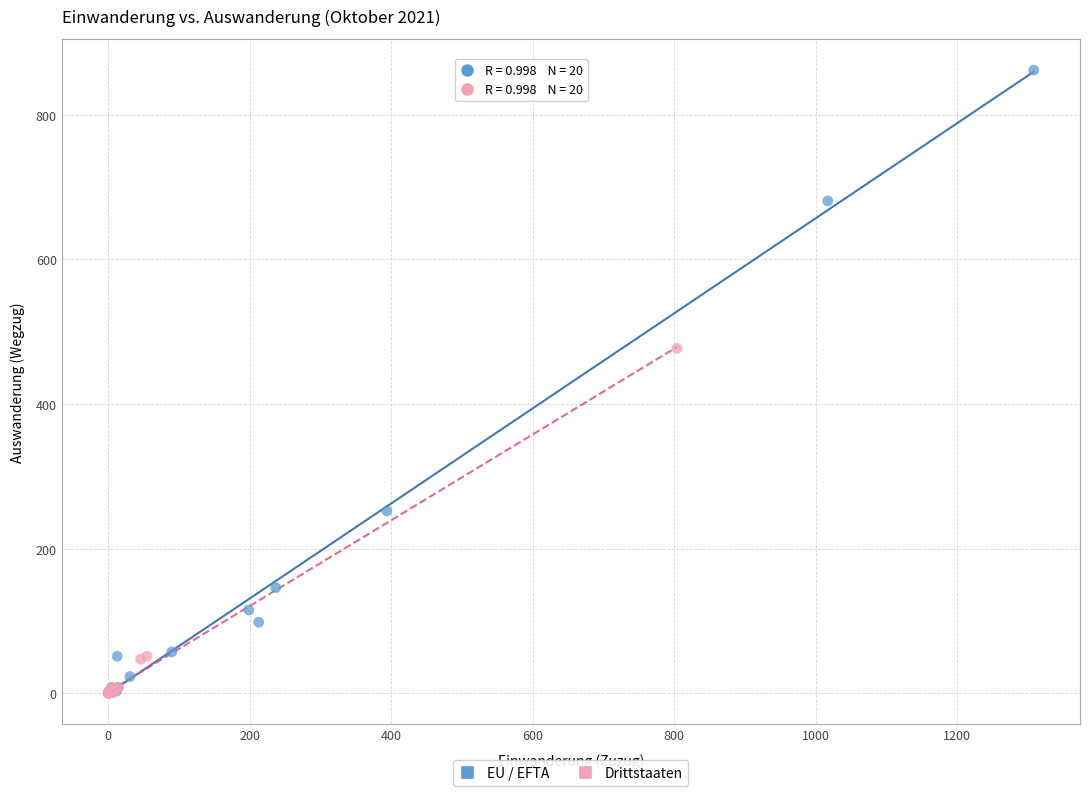

Which series reaches the maximum Y coordinate?

EU / EFTA